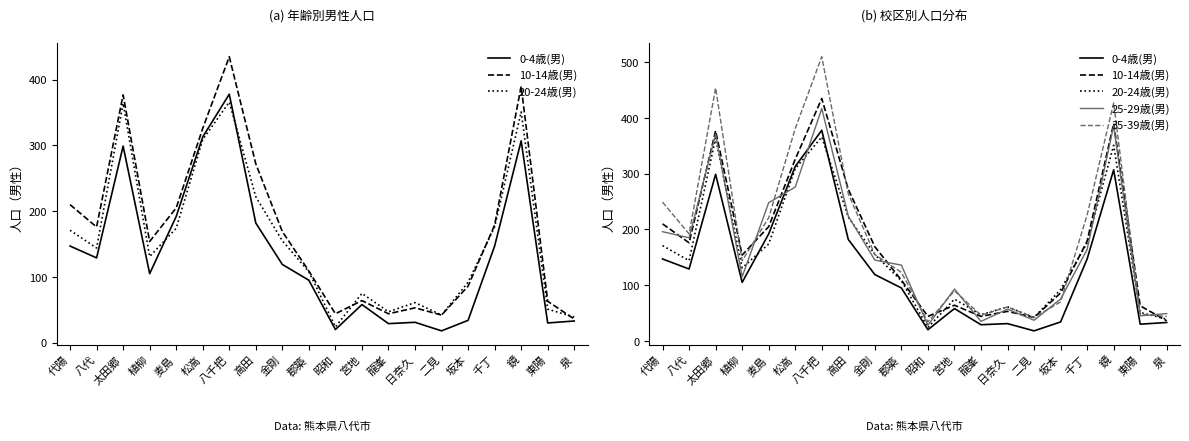

In 35-39歳(男), how many points are higher than both neighbors (excluding endpoints)?

5